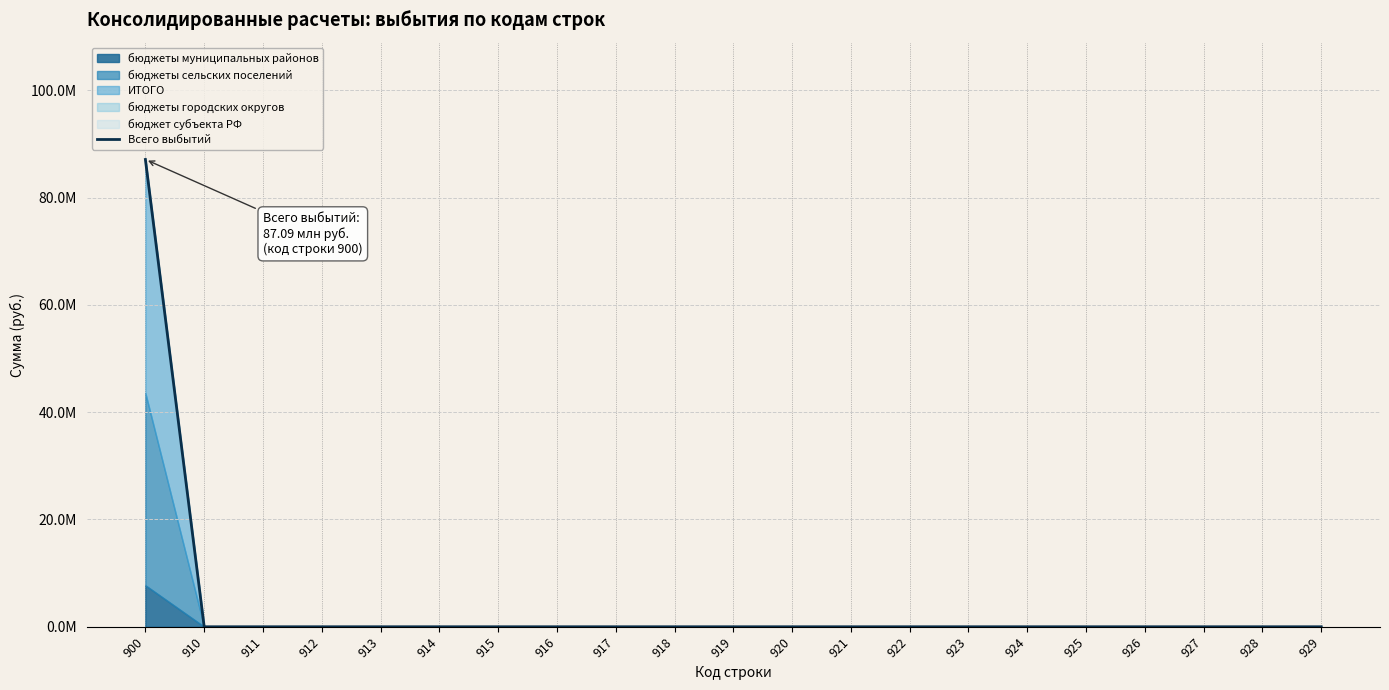

At which category does the chart reach its peak across all series?

900